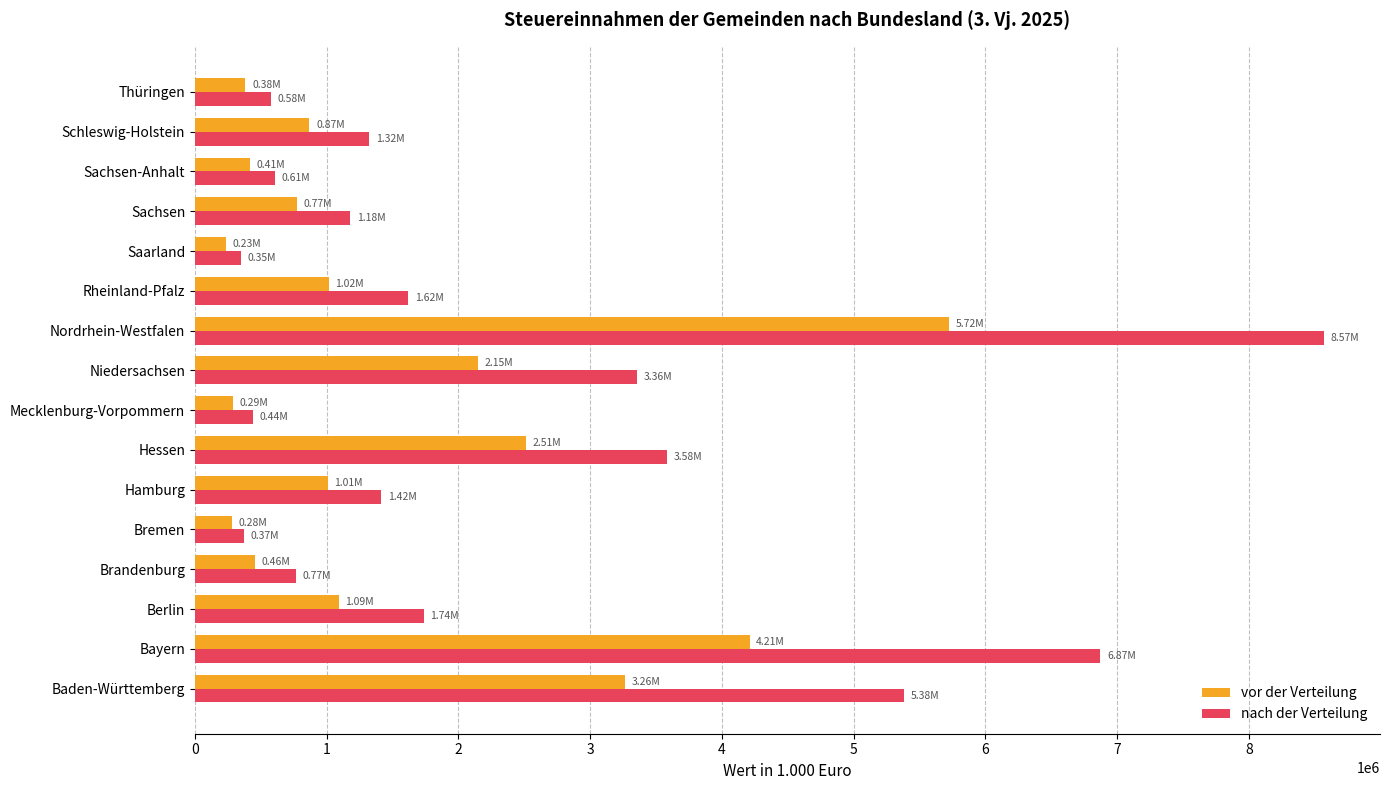

At which label does vor der Verteilung reach its peak?

Nordrhein-Westfalen